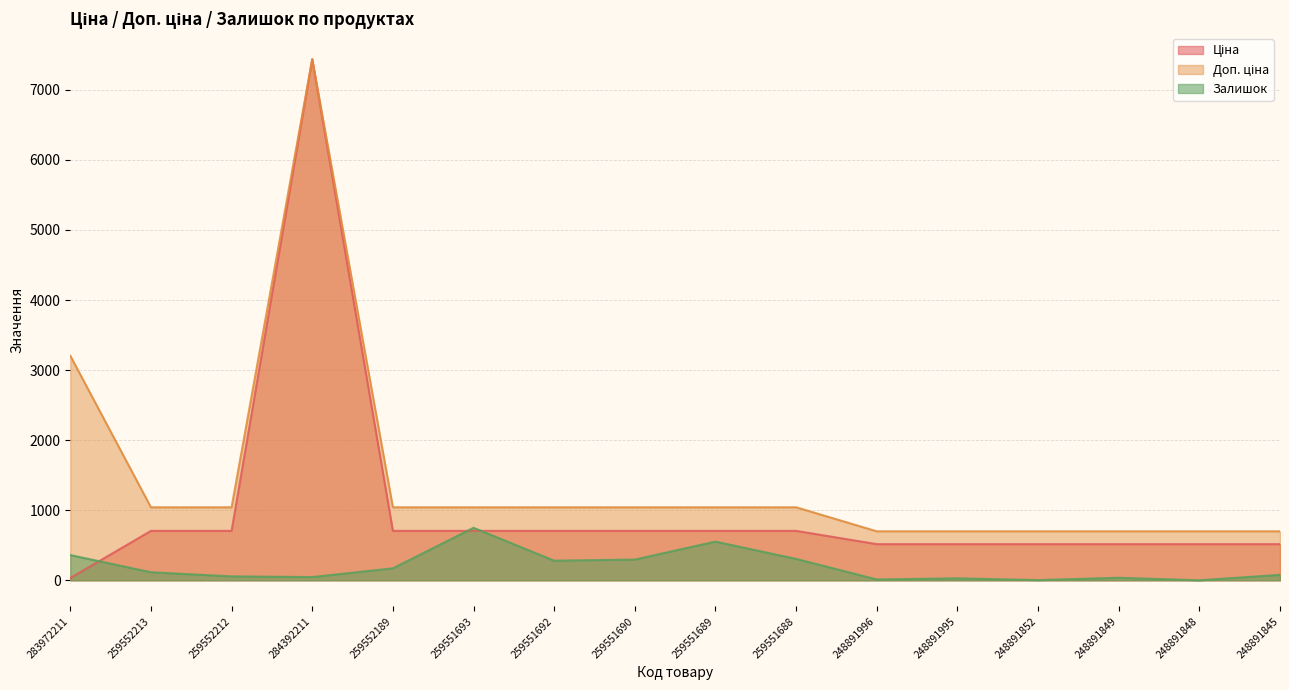

Reading right to left, transcribe all the data shown in this chart.

Ціна: 248891845=515.8	248891848=515.8	248891849=515.8	248891852=515.8	248891995=515.8	248891996=515.8	259551688=705.5	259551689=705.5	259551690=705.5	259551692=705.5	259551693=705.5	259552189=705.5	284392211=7436.2	259552212=705.5	259552213=705.5	283972211=32.0
Доп. ціна: 248891845=699.0	248891848=699.0	248891849=699.0	248891852=699.0	248891995=699.0	248891996=699.0	259551688=1042.0	259551689=1042.0	259551690=1042.0	259551692=1042.0	259551693=1042.0	259552189=1042.0	284392211=7436.2	259552212=1042.0	259552213=1042.0	283972211=3205.0
Залишок: 248891845=78.0	248891848=0.0	248891849=36.0	248891852=3.0	248891995=28.0	248891996=12.0	259551688=305.0	259551689=552.0	259551690=296.0	259551692=280.0	259551693=749.0	259552189=171.0	284392211=46.0	259552212=56.0	259552213=115.0	283972211=360.0